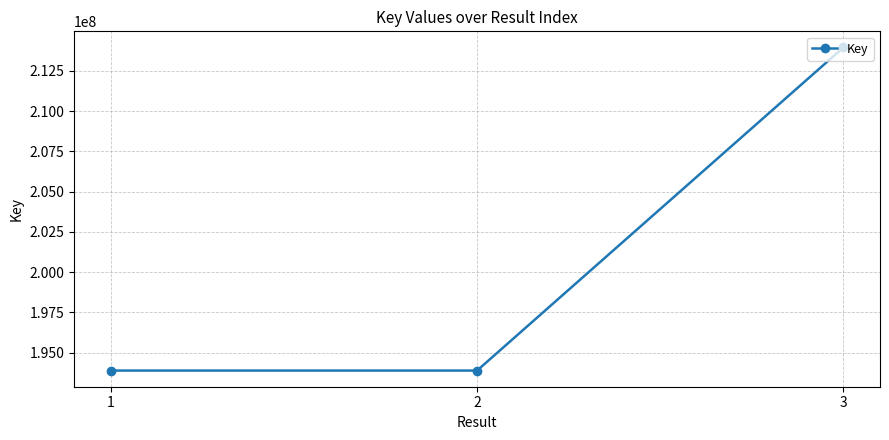

What is the greatest value displayed?

213961295